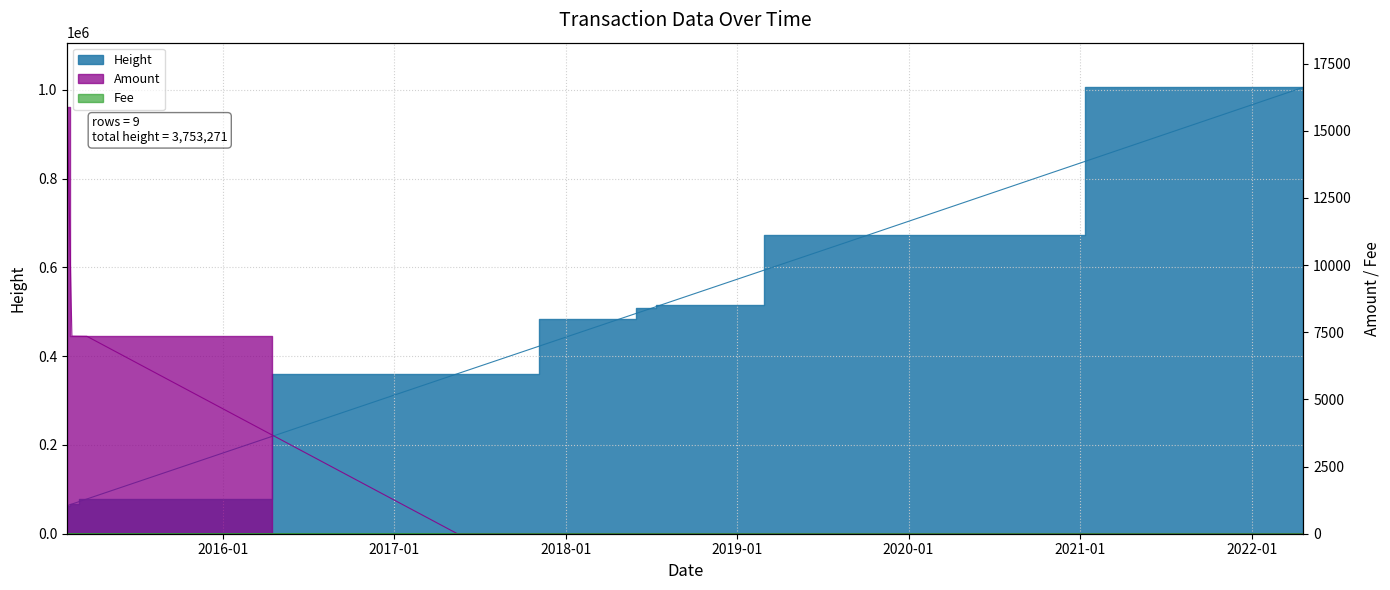

At which category is the sum across all series the highest?

2022-04-21